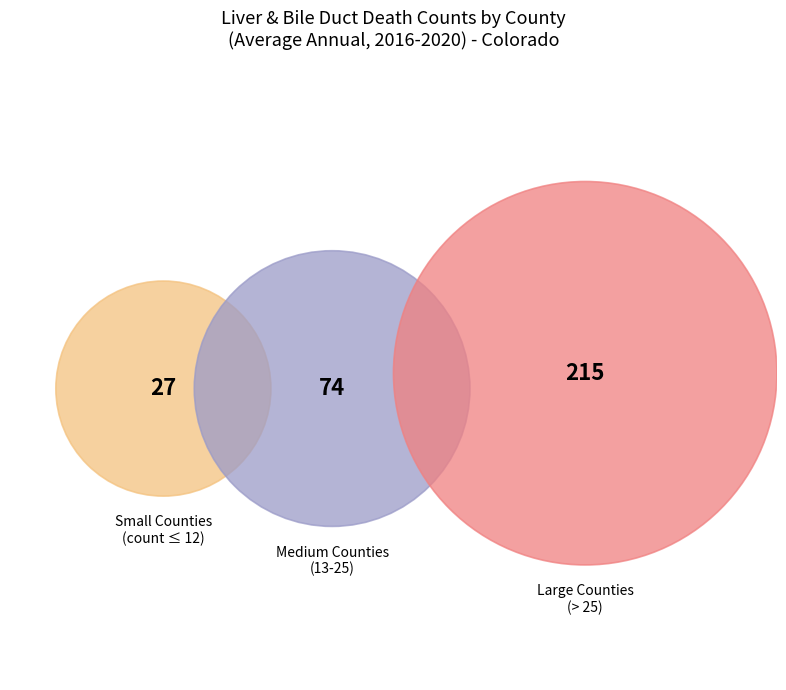

Combined, do El Paso County and Adams County account for over 50%?

No